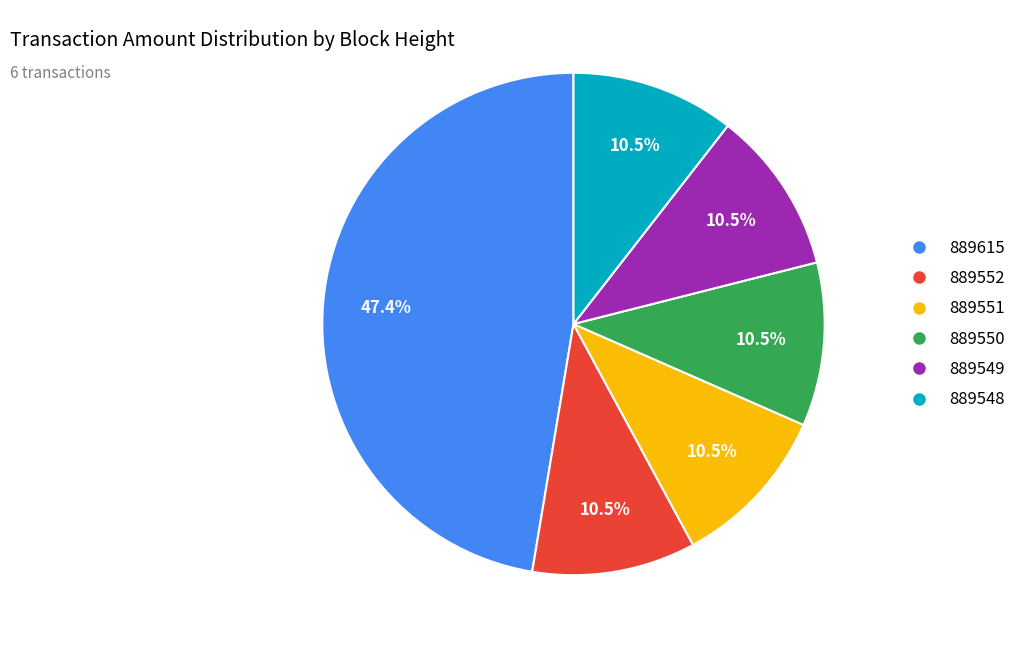

Which slice is the largest?

889615